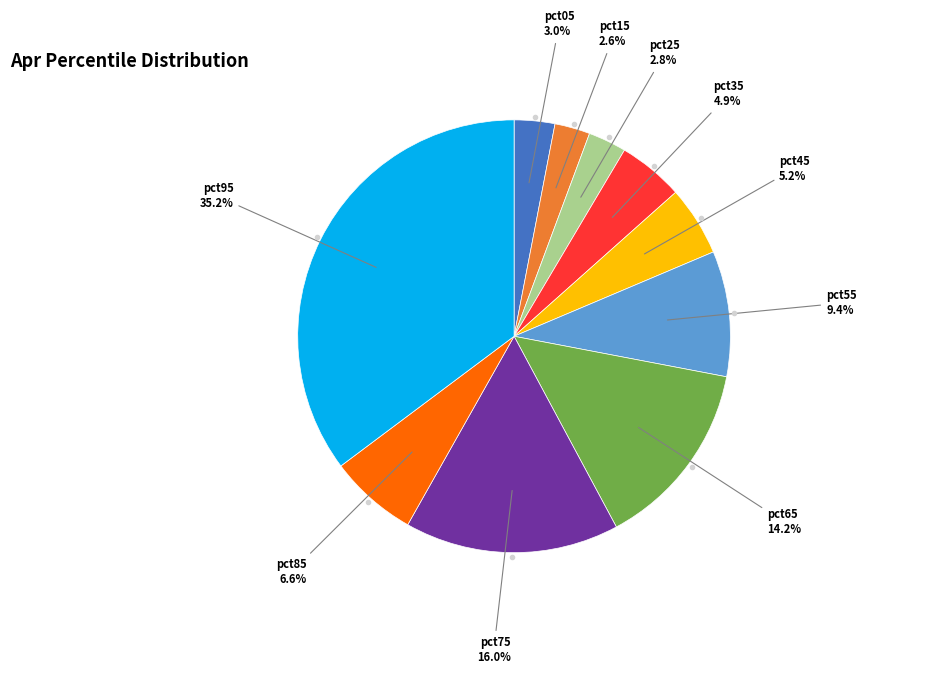

Is there a majority slice in this chart?

No